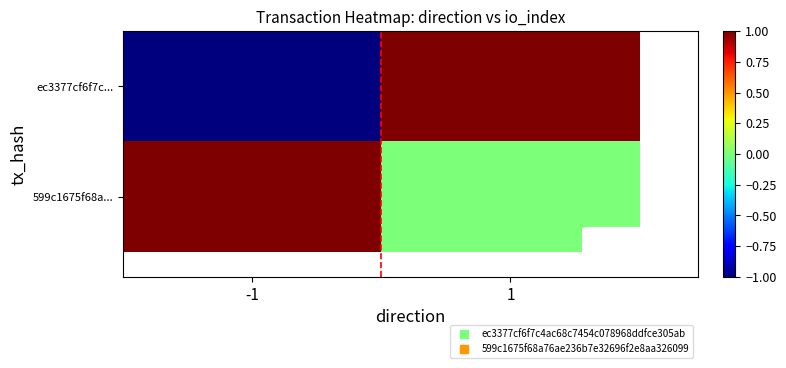

At how many categories does at least one series exceed 0?

2